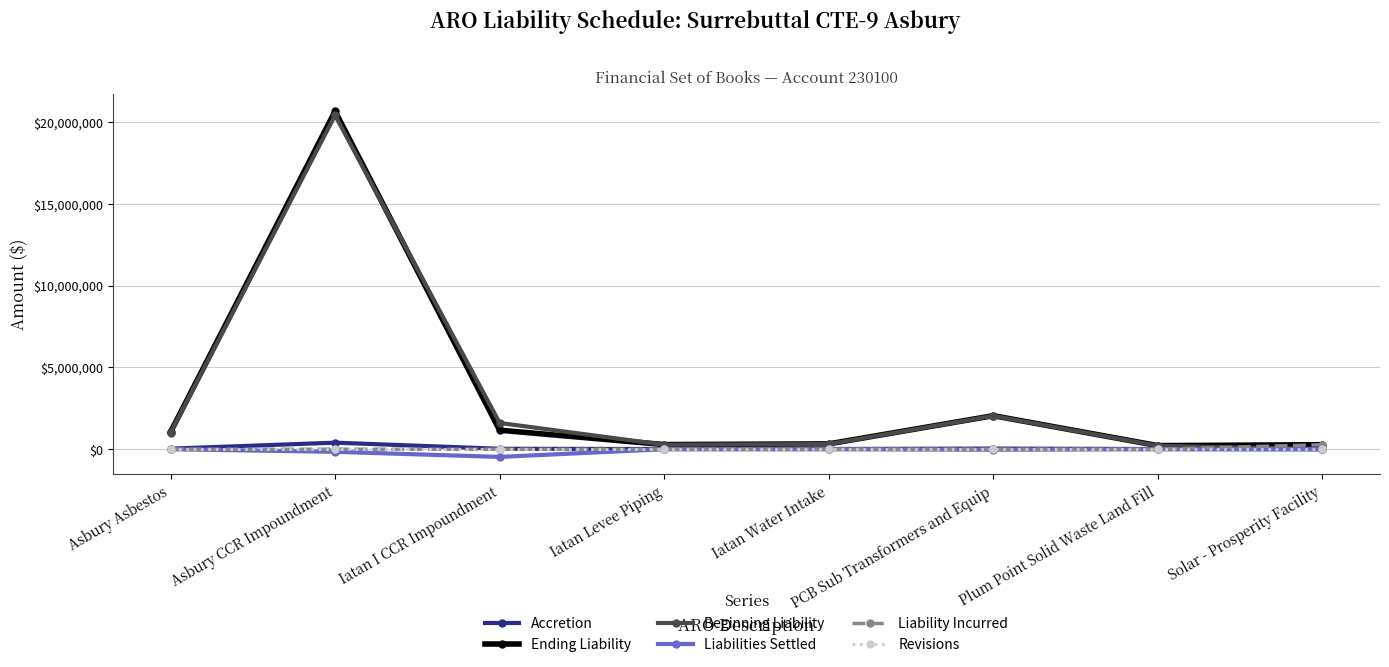

What is the sum of all Ending Liability values?

26013397.0